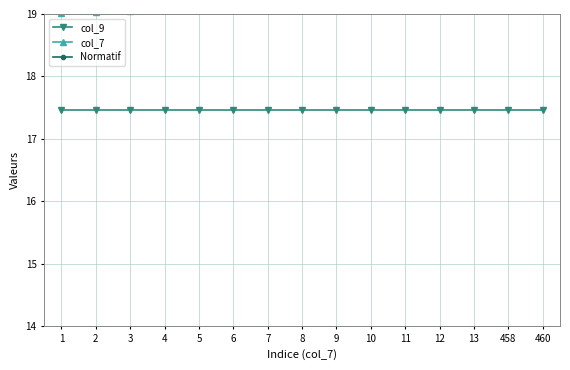

Rank the categories by Normatif value from lowest to highest.

1, 2, 3, 4, 5, 6, 7, 8, 9, 10, 11, 12, 13, 458, 460